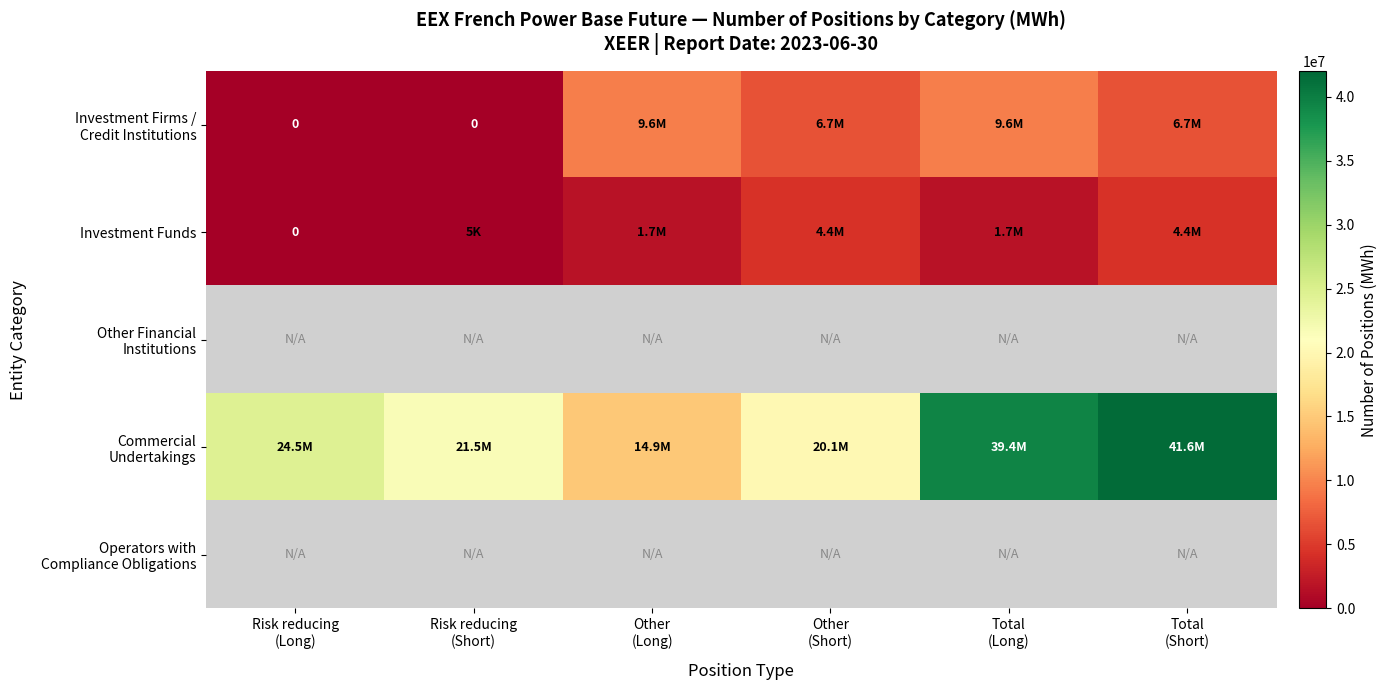

Is it true that Commercial Undertakings equals 41593505.0 at Total (Short)?

True